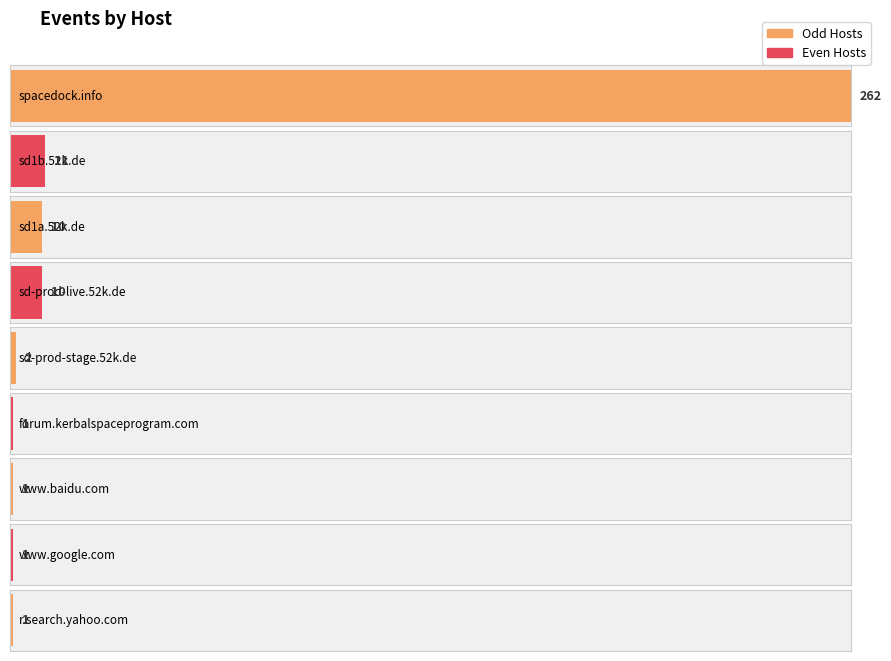

Reading left to right, extract all data points from this chart.

262	11	10	10	2	1	1	1	1